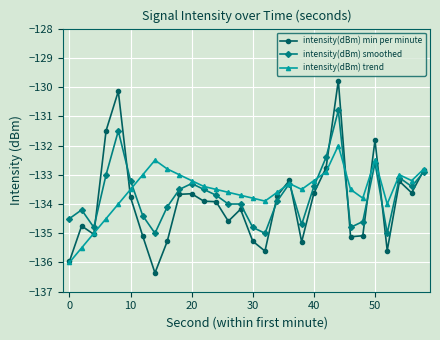

Rank the series by their maximum value, from highest to lowest.

intensity(dBm) min per minute, intensity(dBm) smoothed, intensity(dBm) trend